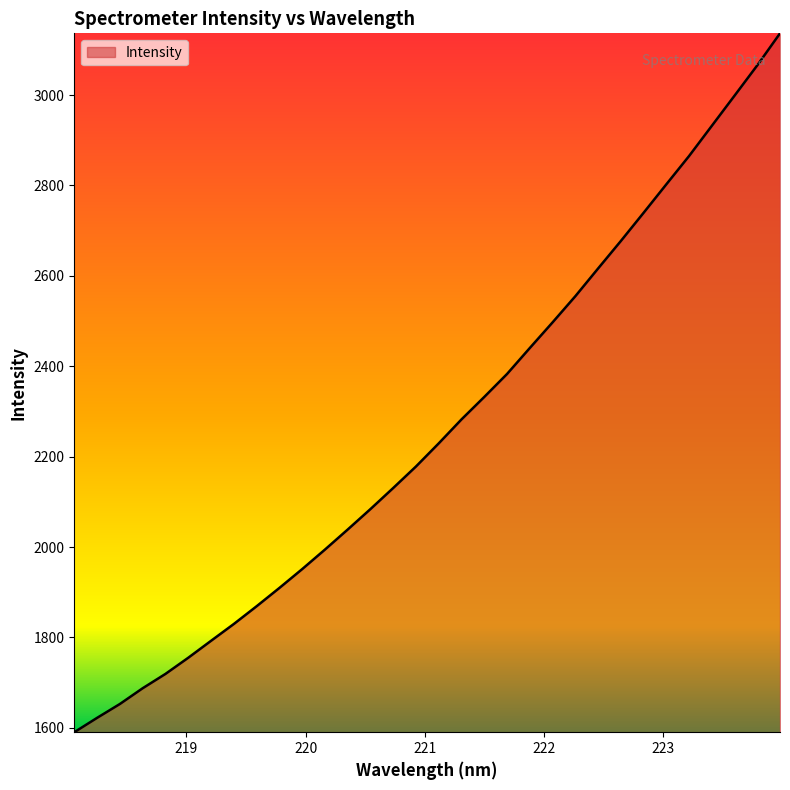

What is the difference between the maximum and minimum values?

1545.9